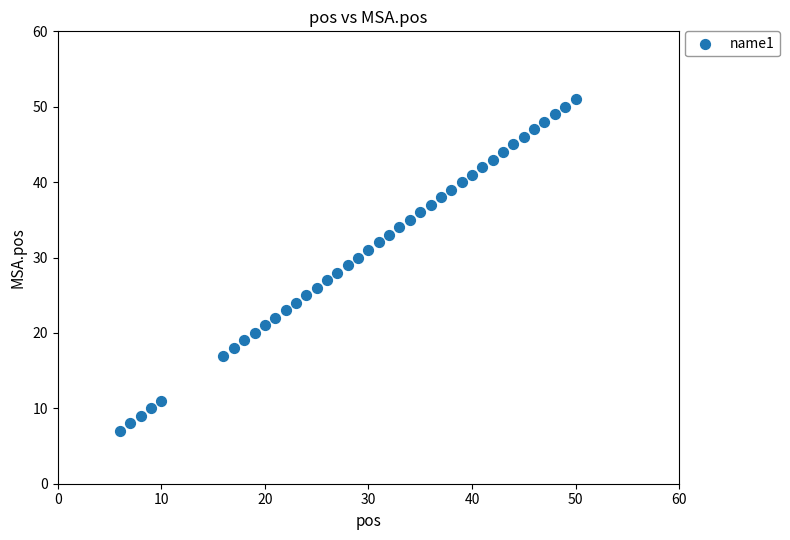

What is the range of X values (max minus min)?

44